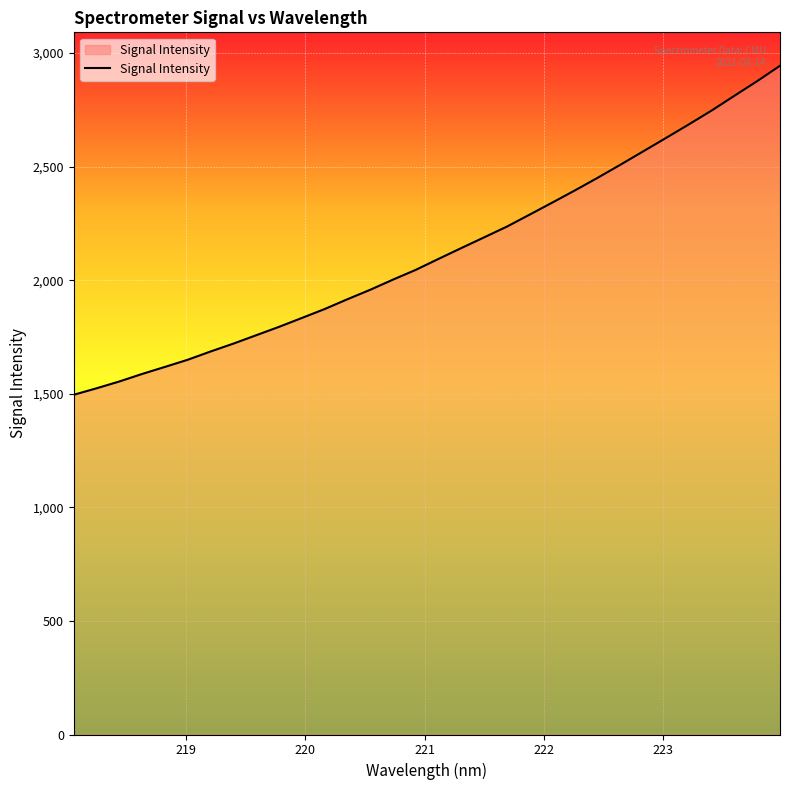

Count the number of values greater than 2093.

16